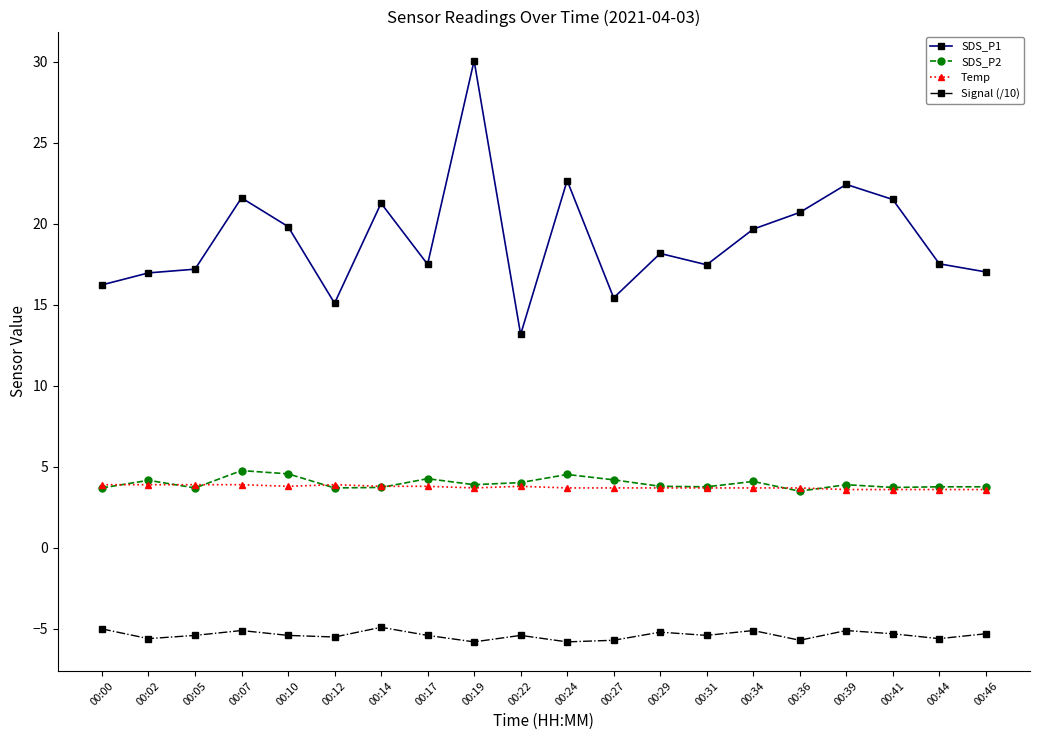

True or false: SDS_P1 has a value of 22.4 at 00:39.

True